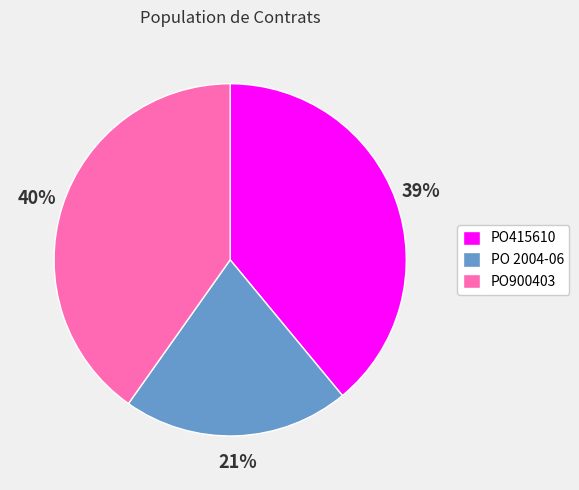

What percentage is the PO 2004-06 slice, to the nearest percent?

21%